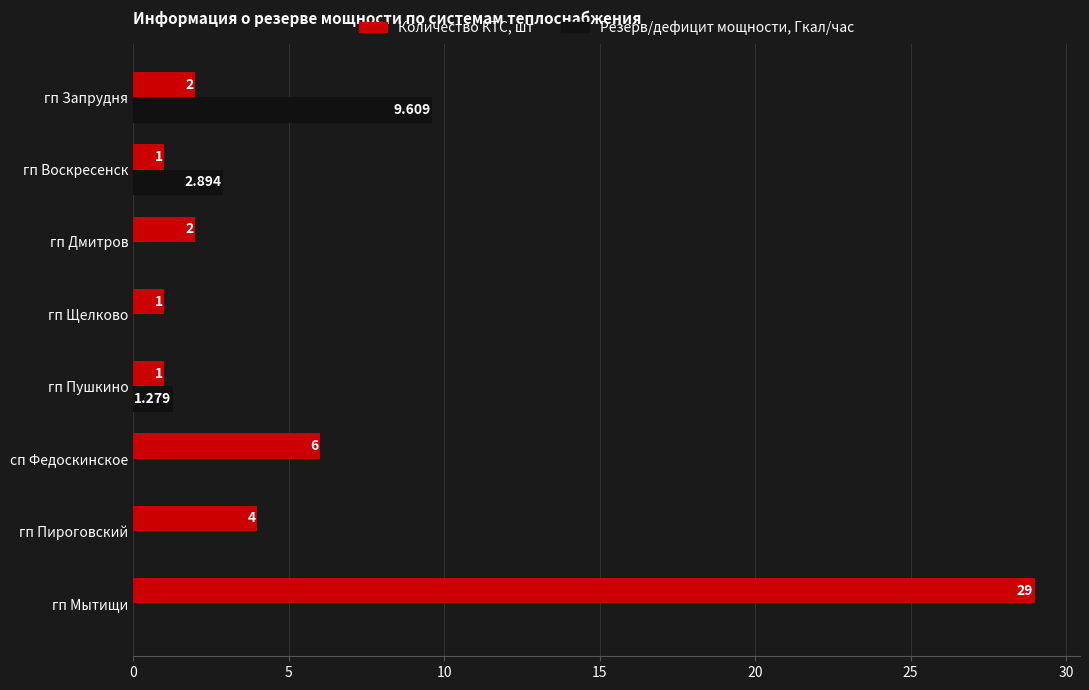

At which label is Резерв/дефицит мощности, Гкал/час closest to 4?

гп Воскресенск